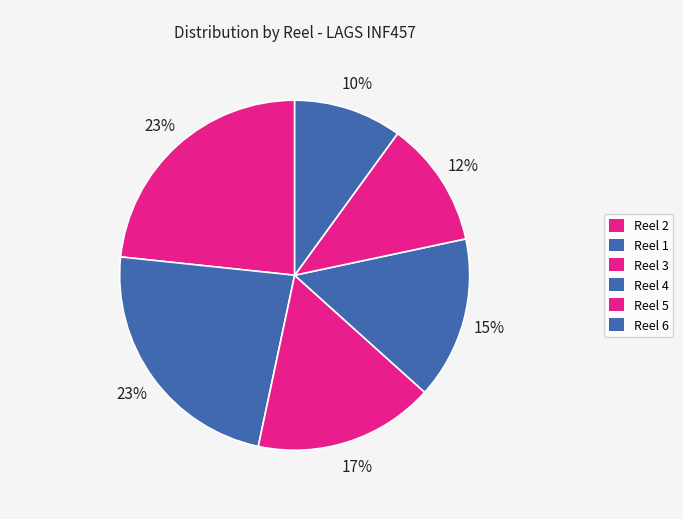

How many slices are in this pie chart?

6